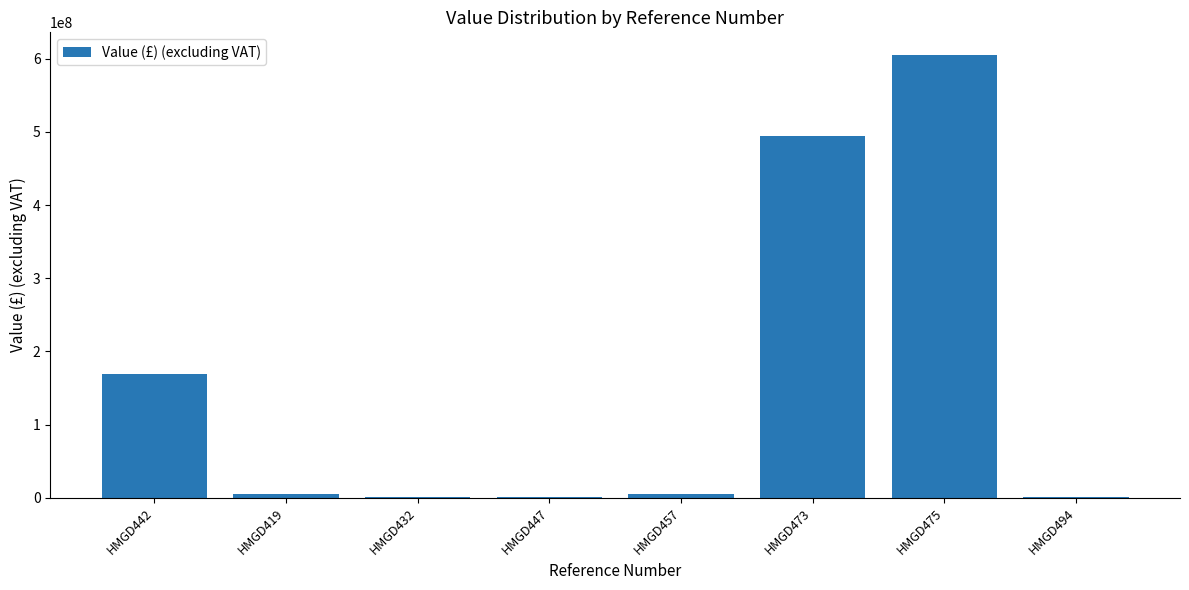

At which category does the chart reach its peak across all series?

HMGD475